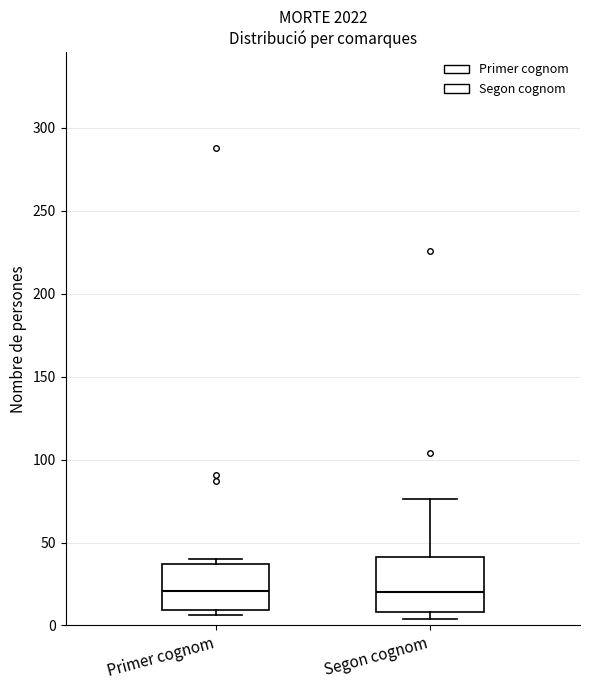

Comparing the boxes themselves (not the whiskers), which one is the tallest?

Segon cognom